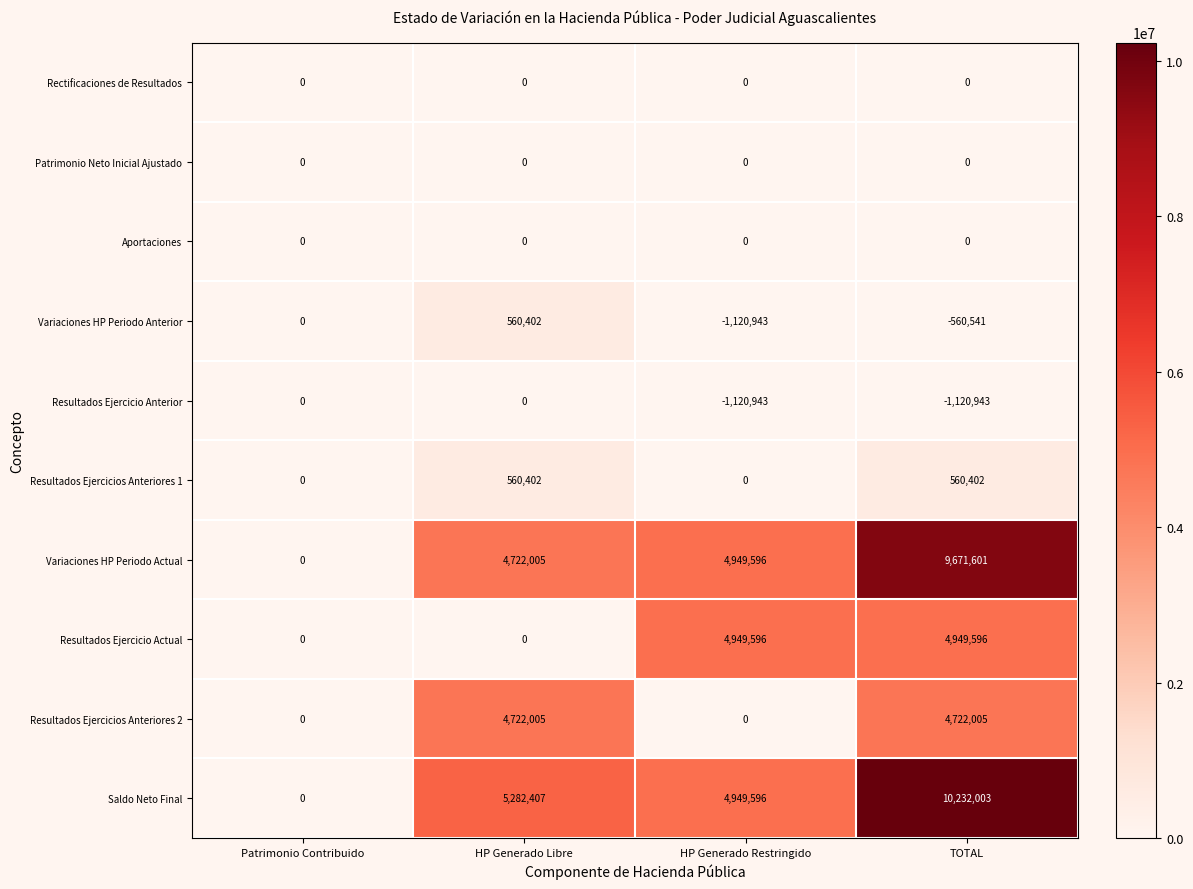

Which series has the widest spread of values?

Saldo Neto Final